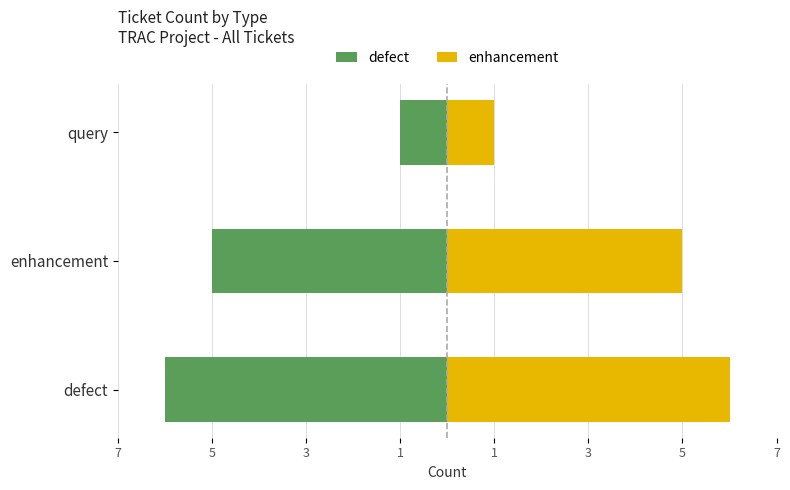

Rank the series at enhancement from lowest to highest value.

defect, enhancement